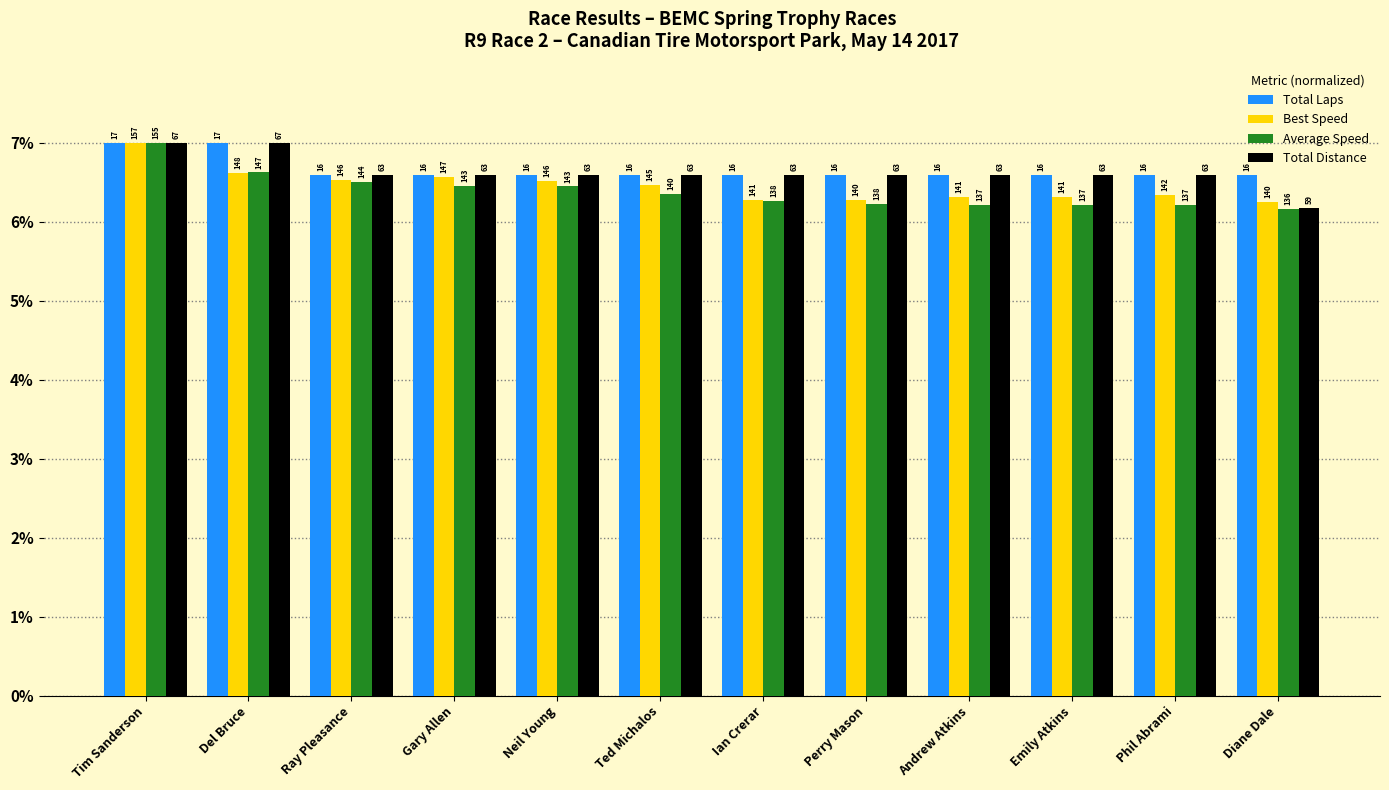

What is the value of the Total Distance bar at the 12th from the left?

6.2